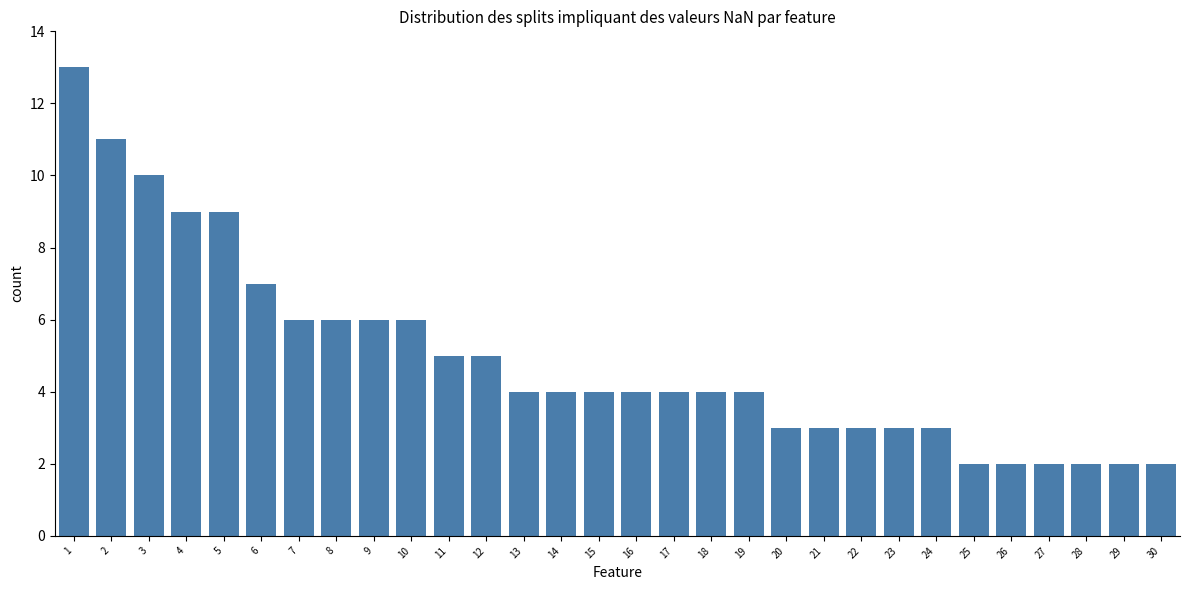

What is the difference between the values at 26 and 22?

1